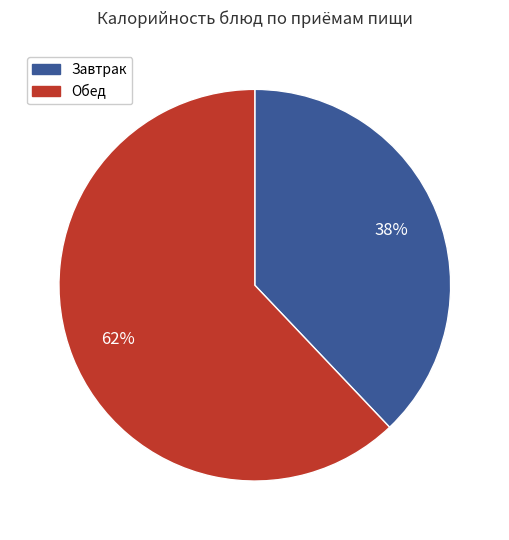

To the nearest percent, what percentage of the pie is Завтрак?

38%